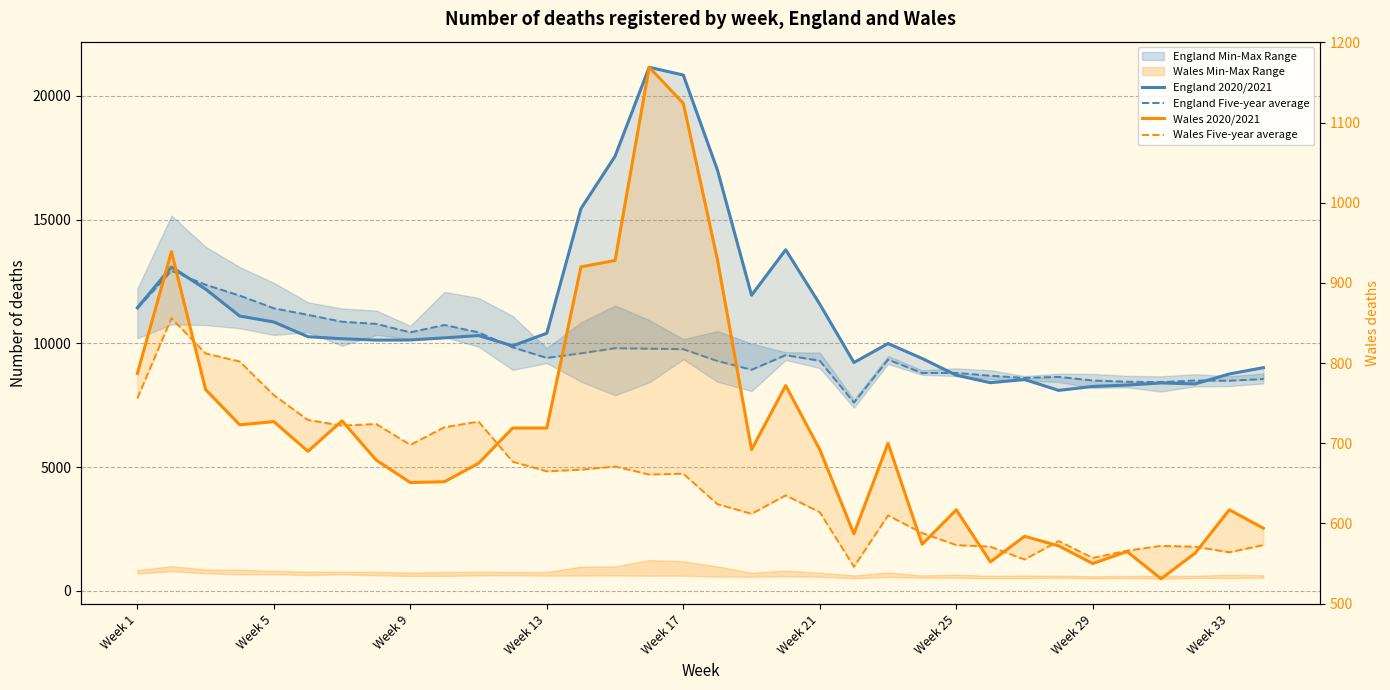

Which series has the largest total across all categories?

England 2020/2021